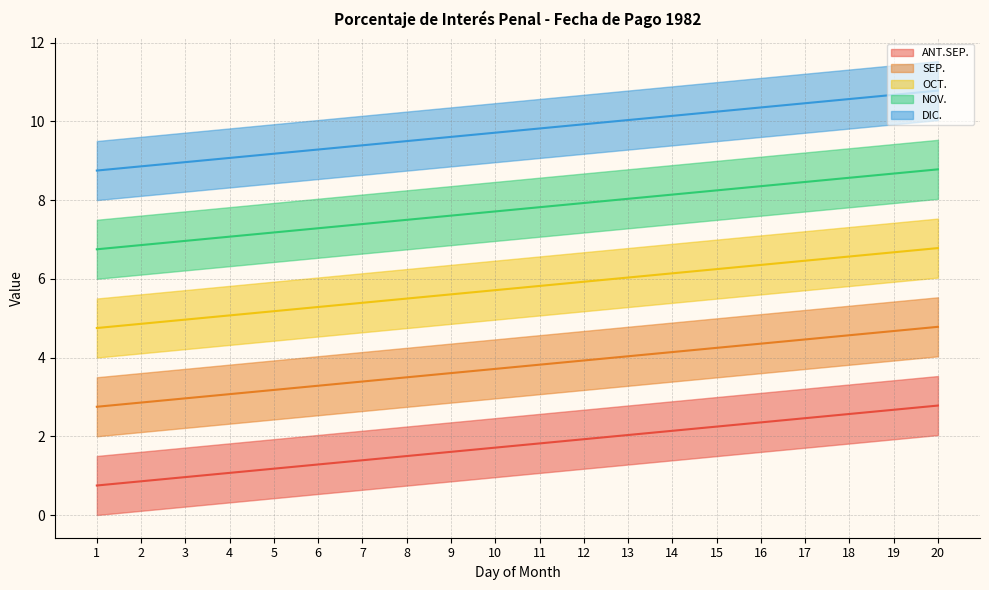

Which series changed the most between 17 and 19?

ANT.SEP.